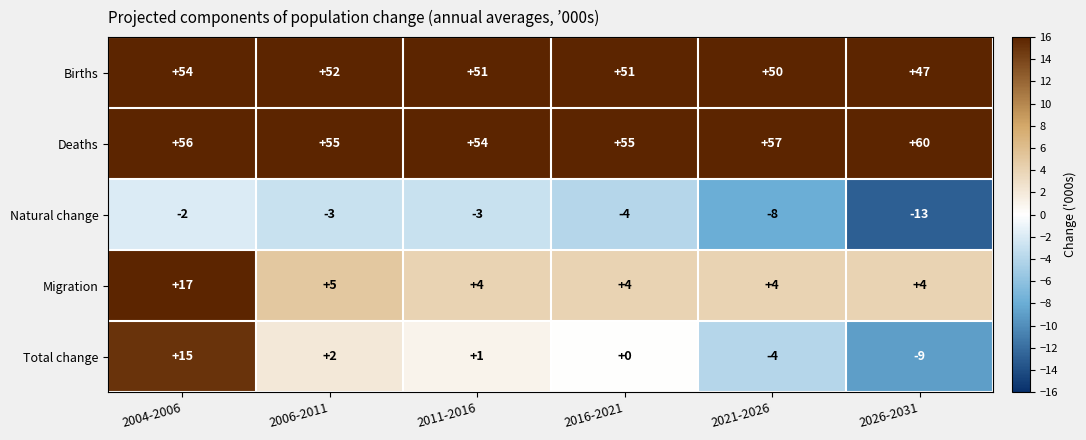

Where is Deaths nearest to the value 57?

2021-2026